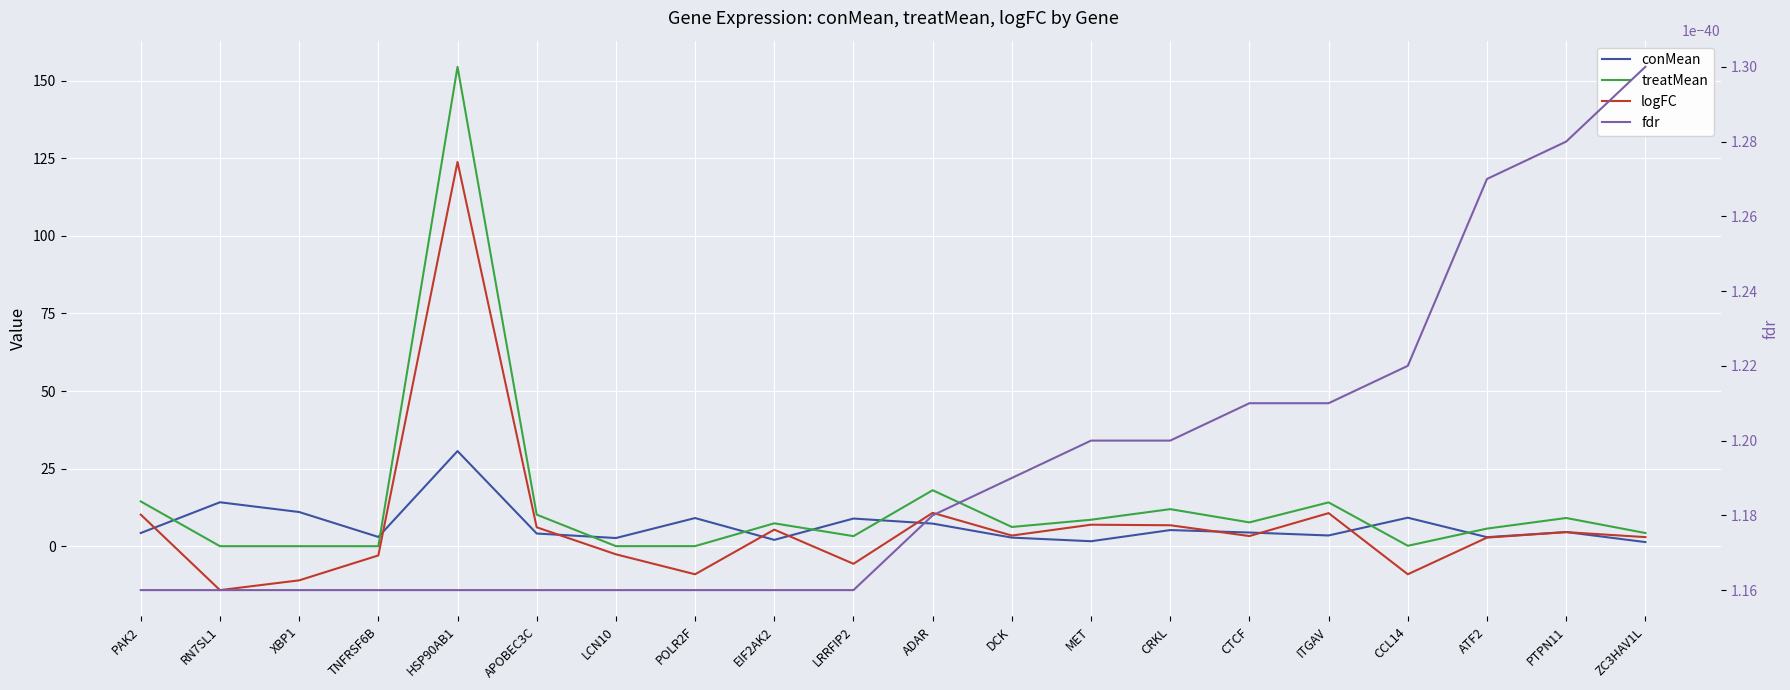

What is the sum of the conMean values at LRRFIP2 and PTPN11?

13.5